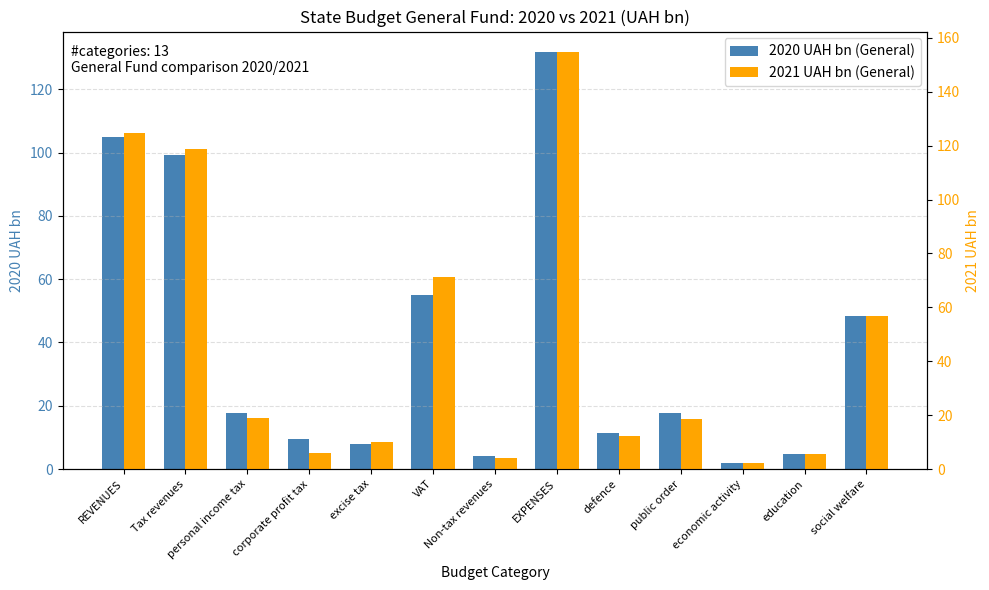

Rank the categories by 2021 UAH bn (General) value from lowest to highest.

economic activity, Non-tax revenues, education, corporate profit tax, excise tax, defence, public order, personal income tax, social welfare, VAT, Tax revenues, REVENUES, EXPENSES